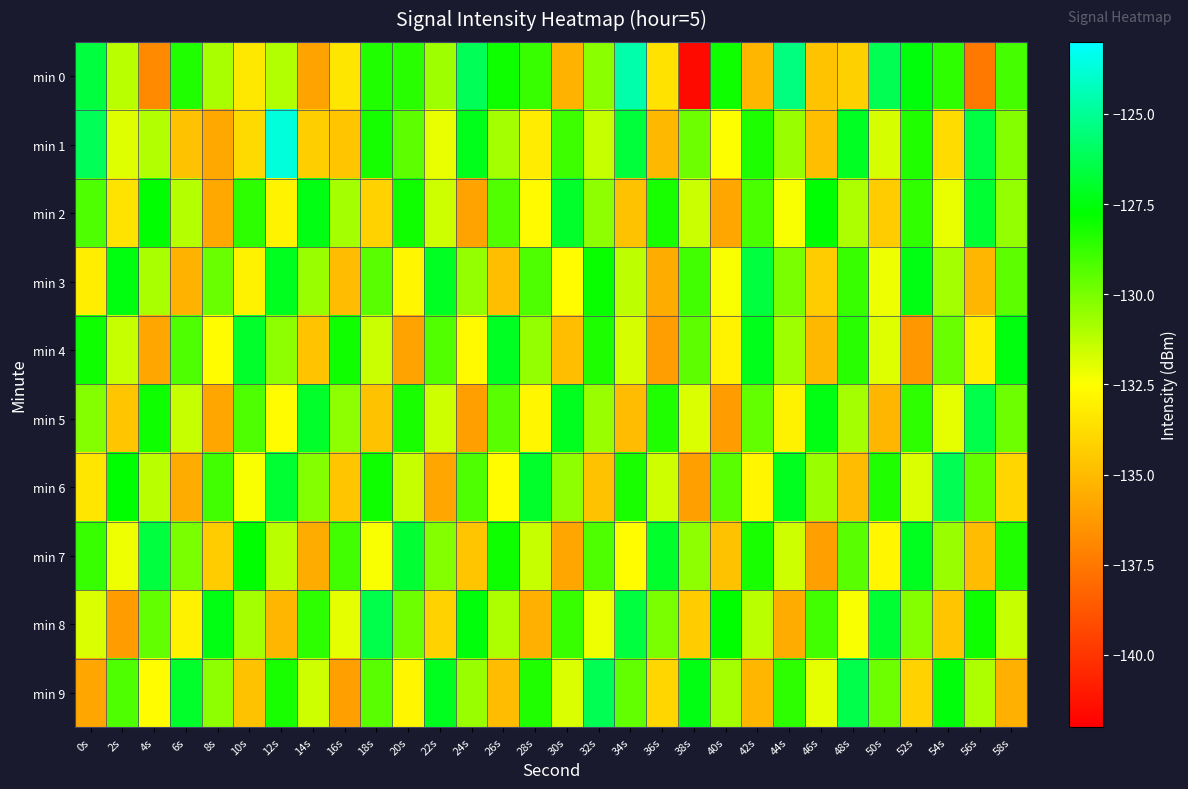

What is the spread (max minus min) of values at 46s?

8.6